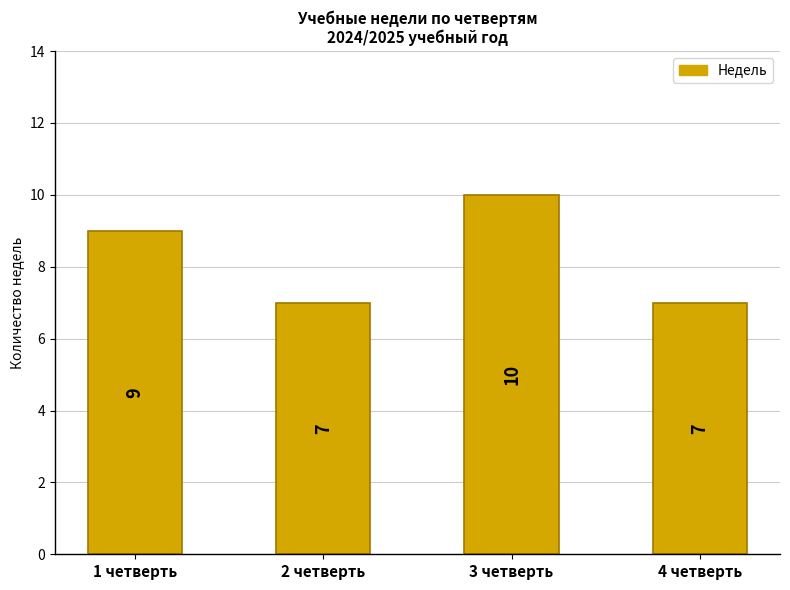

What is the maximum value shown in the chart?

10